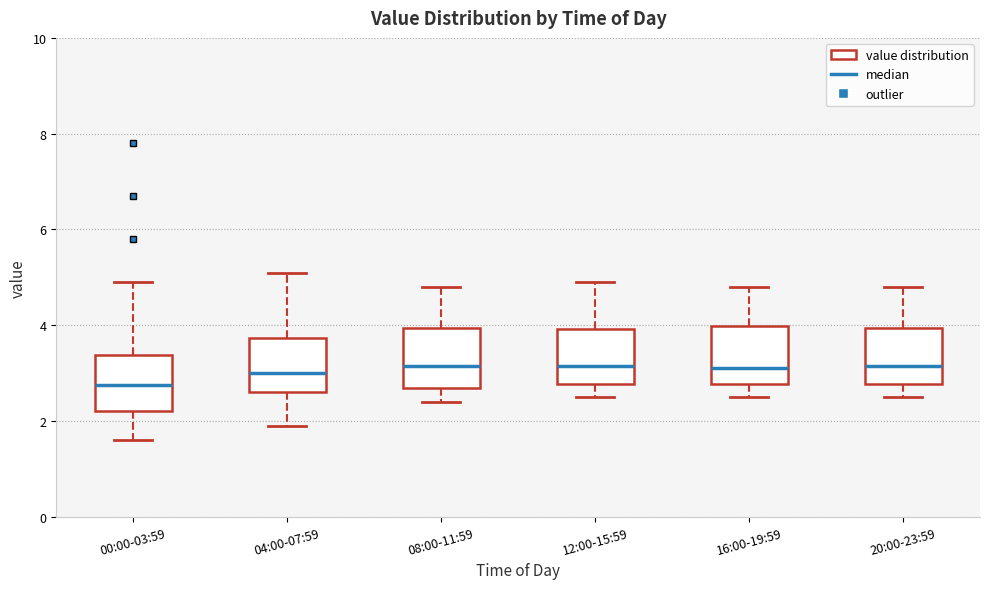

Reading left to right, read every box against the y-axis: the position of its median line, the range the box covers, and the ends of its whiskers. The values are not printed on the chart, so give them approximately, as read against the axis.

00:00-03:59: median 2.8, box 2.2 to 3.4, whiskers 1.6 to 5.0
04:00-07:59: median 3.0, box 2.6 to 3.8, whiskers 2.0 to 5.2
08:00-11:59: median 3.2, box 2.8 to 4.0, whiskers 2.4 to 4.8
12:00-15:59: median 3.2, box 2.8 to 4.0, whiskers 2.6 to 5.0
16:00-19:59: median 3.2, box 2.8 to 4.0, whiskers 2.6 to 4.8
20:00-23:59: median 3.2, box 2.8 to 4.0, whiskers 2.6 to 4.8